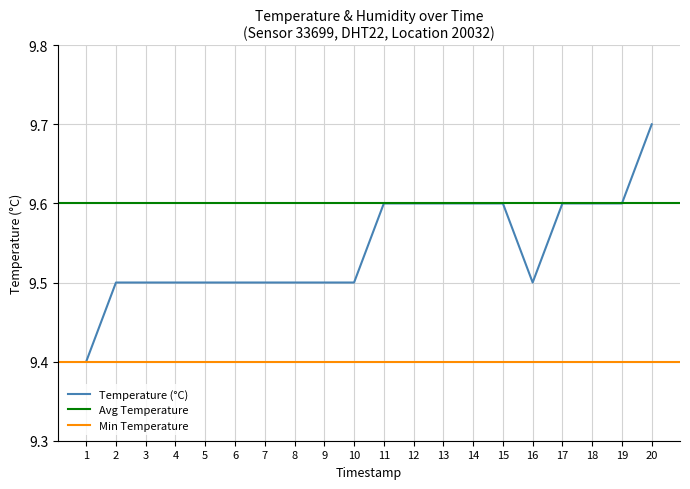

What is the maximum value shown in the chart?

9.7